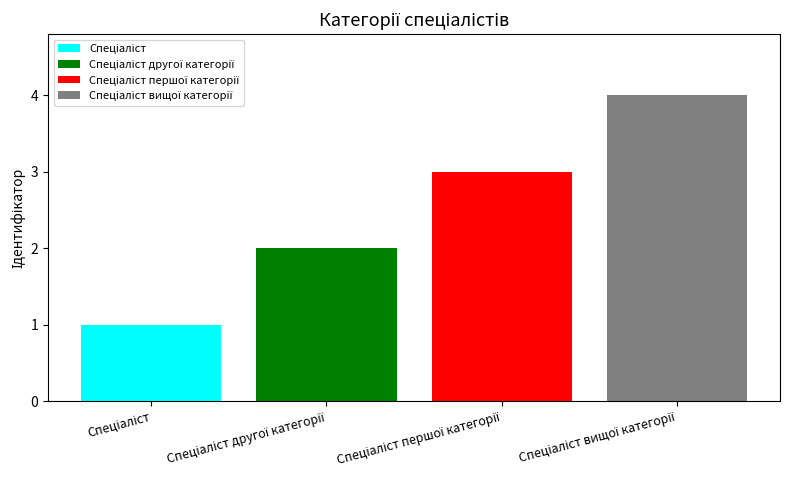

What is the greatest value displayed?

4